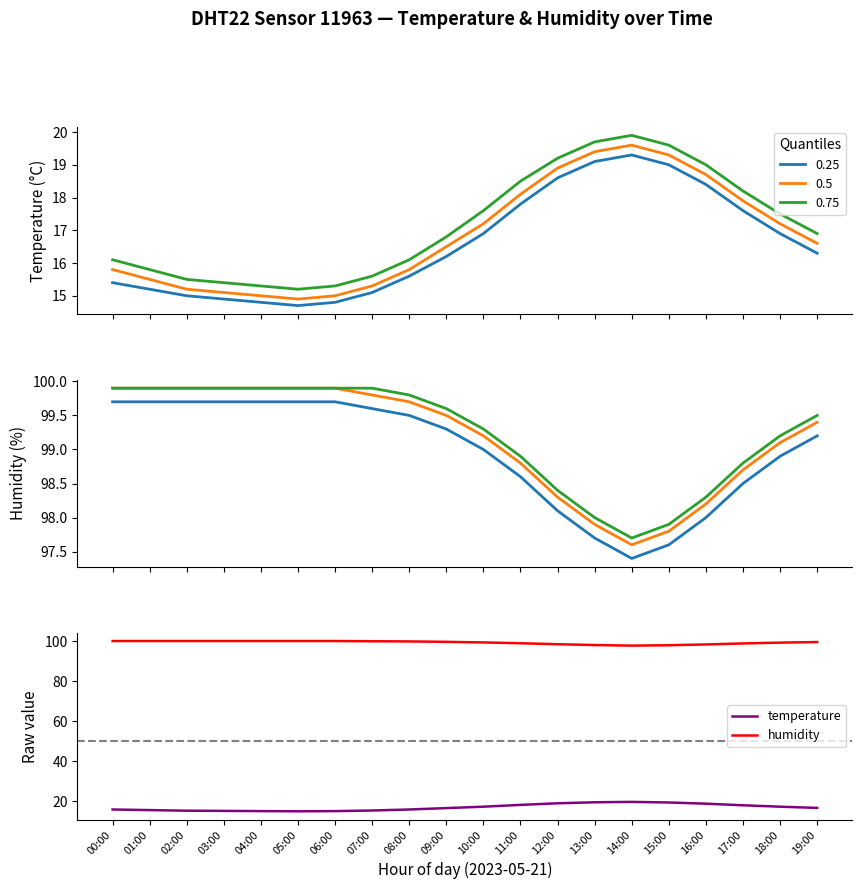

What is the average value of the temperature series?

16.9